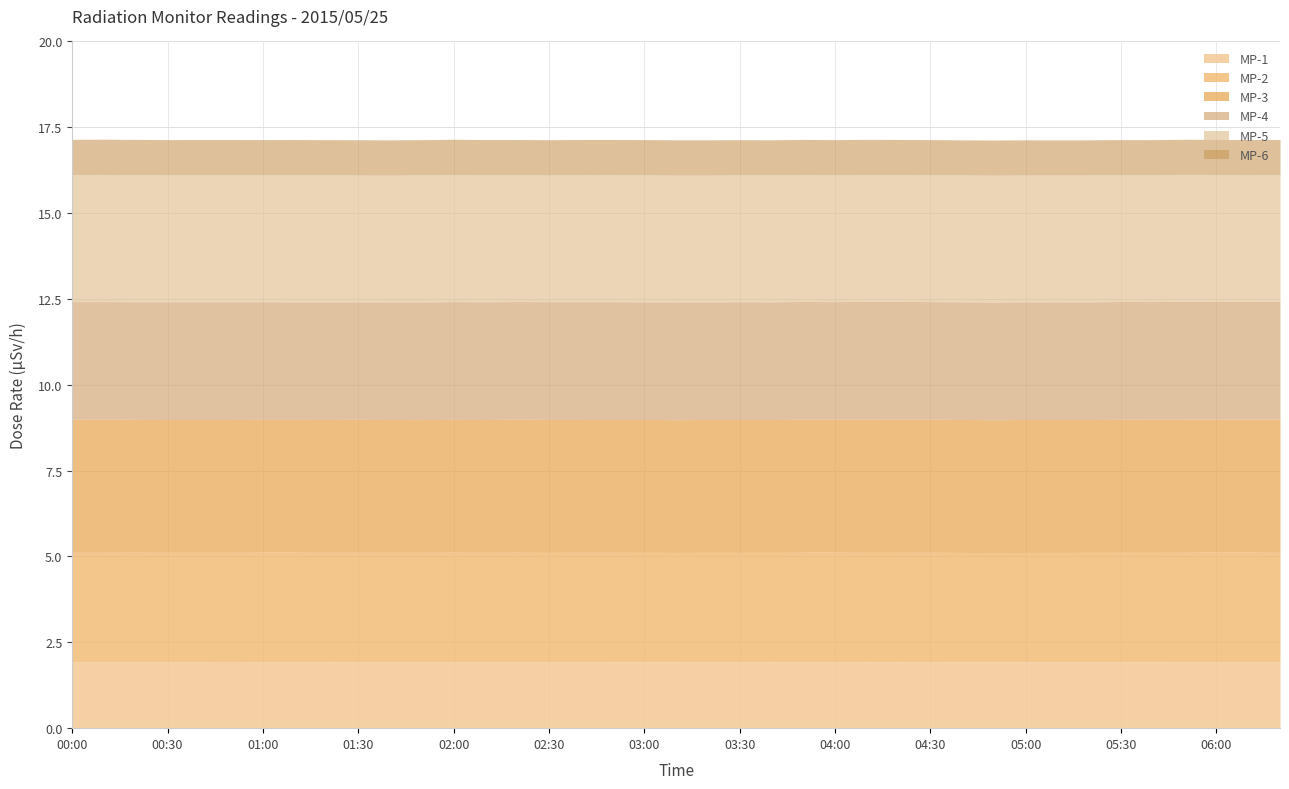

Reading right to left, what are all the values shown in this chart?

MP-1: 1.9	1.9	1.9	1.9	1.9	1.9	1.9	1.9	1.9	1.9	1.9	1.9	1.9	1.9	1.9	1.9	1.9	1.9	1.9	1.9	1.9	1.9	1.9	1.9	1.9	1.9	1.9	1.9	1.9	1.9	1.9	1.9	1.9	1.9	1.9	1.9	1.9	1.9	1.9
MP-2: 3.2	3.2	3.2	3.2	3.2	3.2	3.2	3.2	3.2	3.2	3.2	3.2	3.2	3.2	3.2	3.2	3.2	3.2	3.2	3.2	3.2	3.2	3.2	3.2	3.2	3.2	3.2	3.2	3.2	3.2	3.2	3.2	3.2	3.2	3.2	3.2	3.2	3.2	3.2
MP-3: 3.9	3.9	3.9	3.9	3.9	3.9	3.9	3.9	3.9	3.9	3.9	3.9	3.9	3.9	3.9	3.9	3.9	3.9	3.9	3.9	3.9	3.9	3.9	3.9	3.9	3.9	3.9	3.9	3.9	3.9	3.9	3.9	3.9	3.9	3.9	3.9	3.9	3.9	3.9
MP-4: 3.4	3.4	3.4	3.4	3.4	3.4	3.4	3.4	3.4	3.4	3.4	3.4	3.4	3.4	3.4	3.4	3.4	3.4	3.4	3.4	3.4	3.4	3.4	3.4	3.4	3.4	3.4	3.4	3.4	3.4	3.4	3.4	3.4	3.4	3.4	3.4	3.4	3.4	3.4
MP-5: 3.7	3.7	3.7	3.7	3.7	3.7	3.7	3.7	3.7	3.7	3.7	3.7	3.7	3.7	3.7	3.7	3.7	3.7	3.7	3.7	3.7	3.7	3.7	3.7	3.7	3.7	3.7	3.7	3.7	3.7	3.7	3.7	3.7	3.7	3.7	3.7	3.7	3.7	3.7
MP-6: 1.0	1.0	1.0	1.0	1.0	1.0	1.0	1.0	1.0	1.0	1.0	1.0	1.0	1.0	1.0	1.0	1.0	1.0	1.0	1.0	1.0	1.0	1.0	1.0	1.0	1.0	1.0	1.0	1.0	1.0	1.0	1.0	1.0	1.0	1.0	1.0	1.0	1.0	1.0